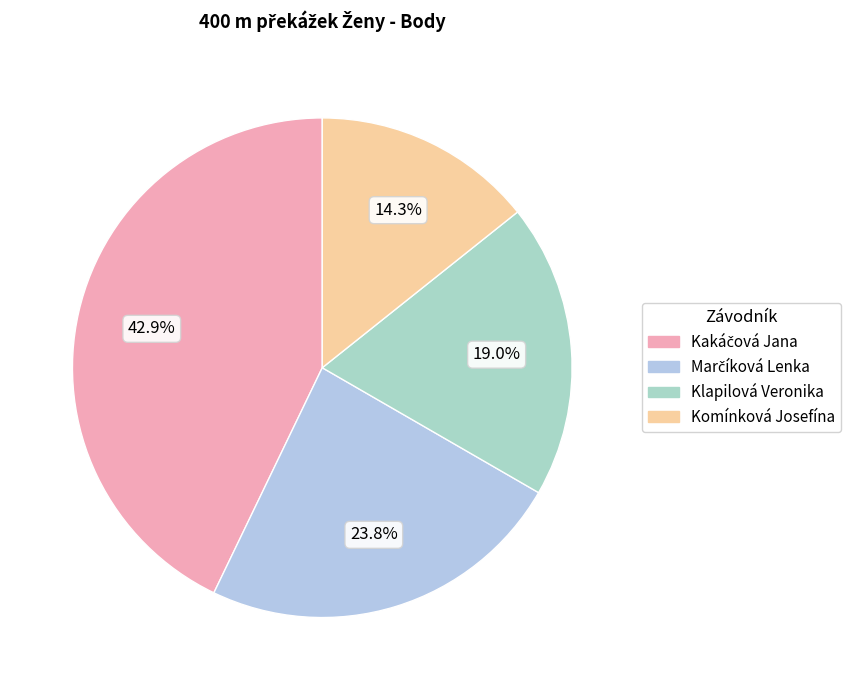

How much of the chart is everything except Marčíková Lenka?

76.2%